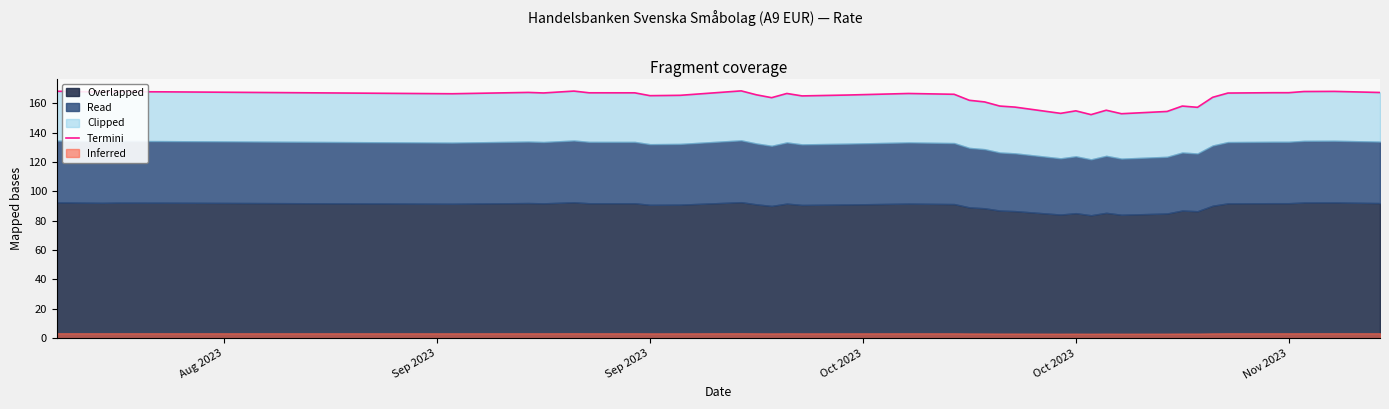

Does the chart display data point markers on the line(s)?

No